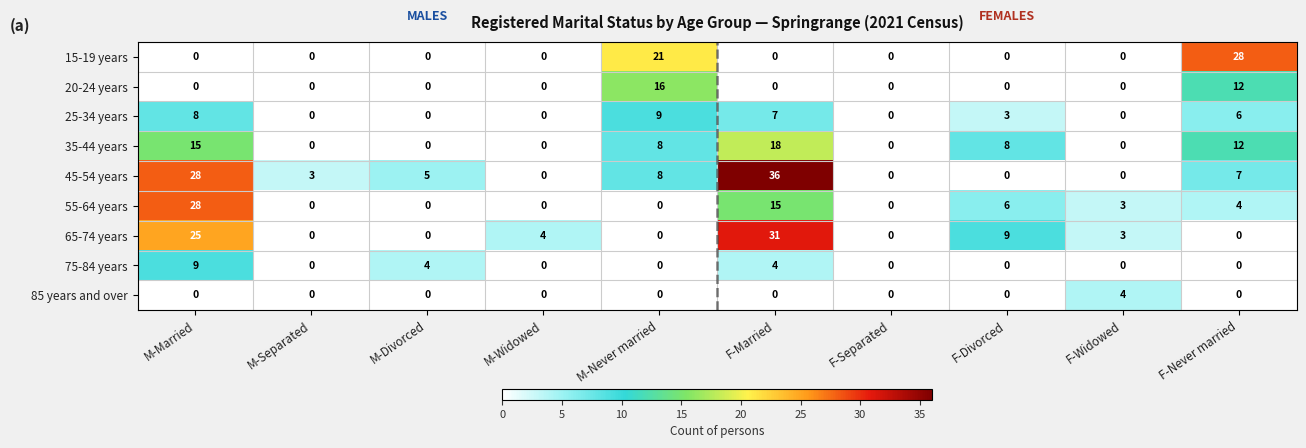

The value of 45-54 years at M-Separated is 1. True or false?

False